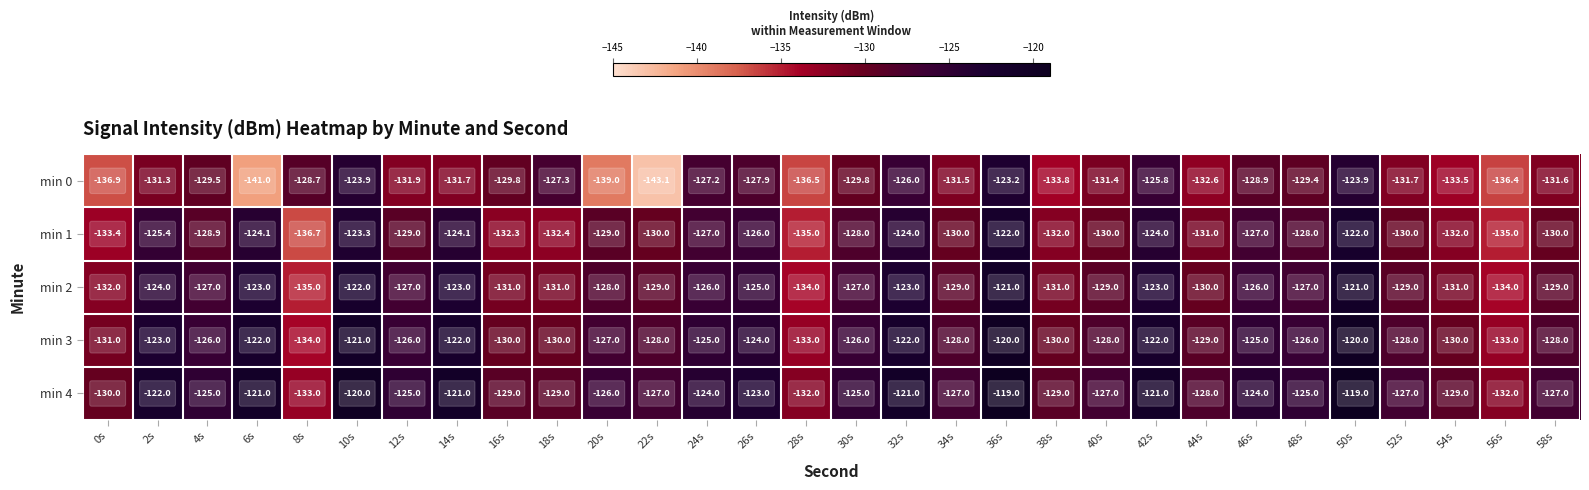

Read the min 1 value at 38s.

-132.0